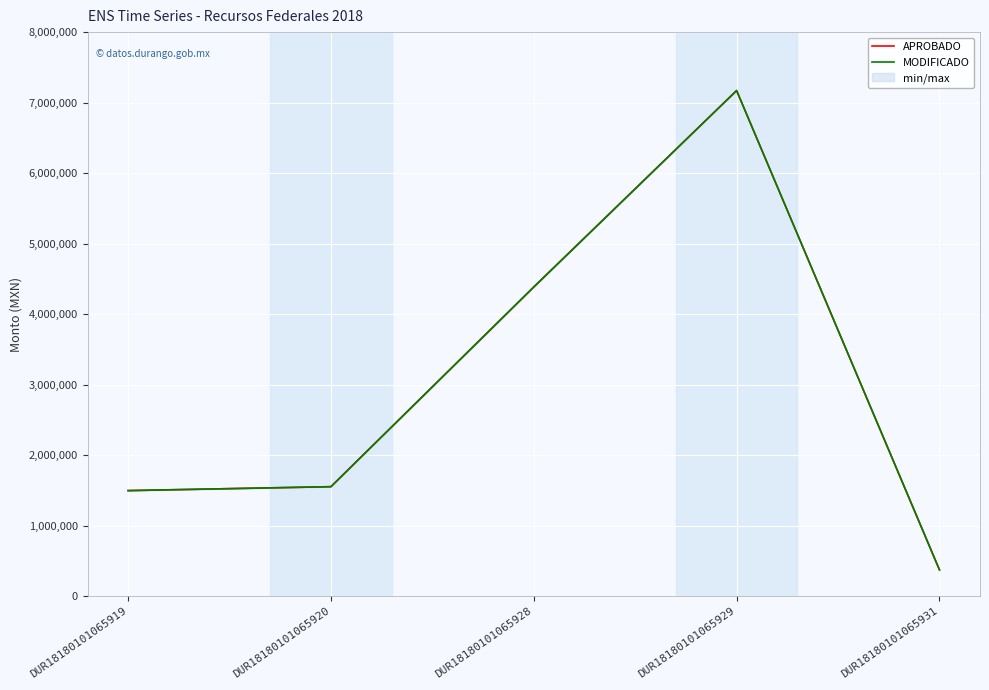

What is the greatest value displayed?

7171164.6